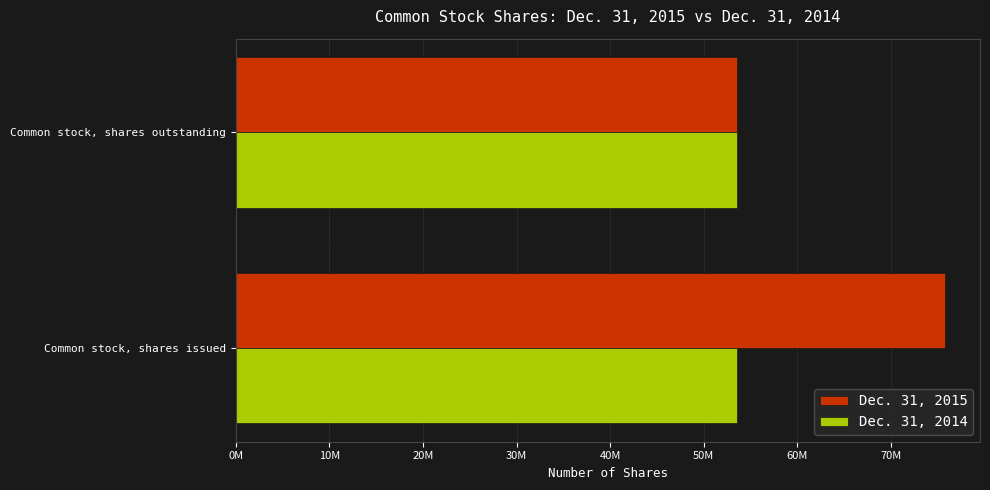

Reading right to left, list all the values displayed in this chart.

Dec. 31, 2015: 53502873.0	75718183.0
Dec. 31, 2014: 0.3	0.3